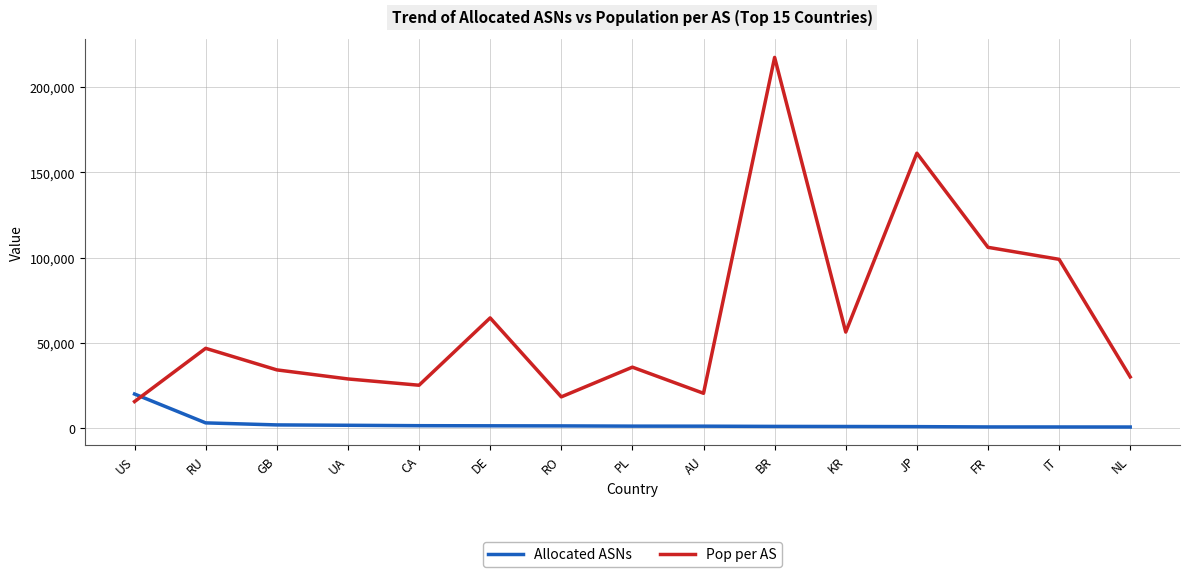

Which series has the largest total across all categories?

Pop per AS